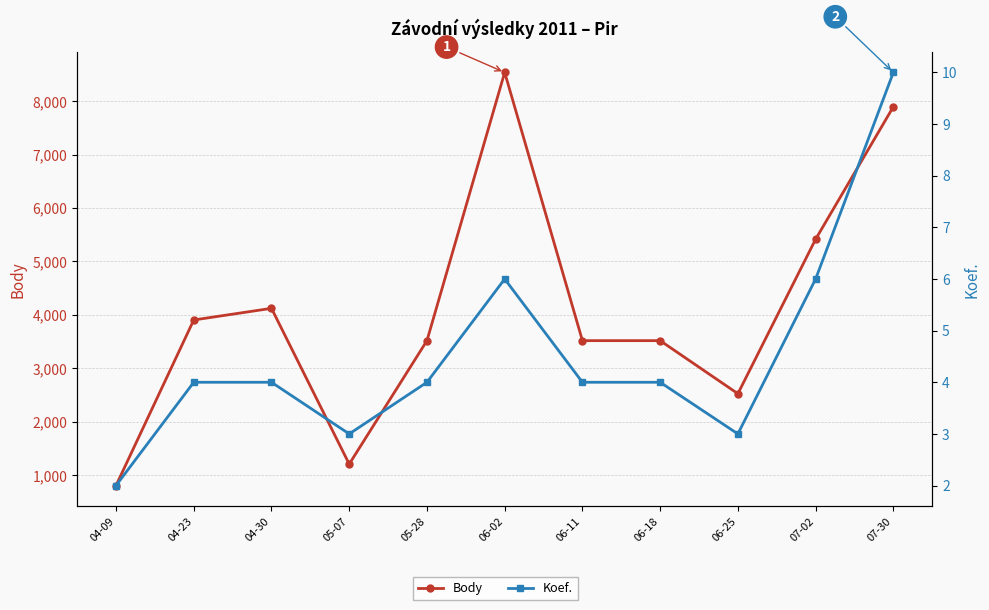

True or false: Body and Koef. cross at least once.

False